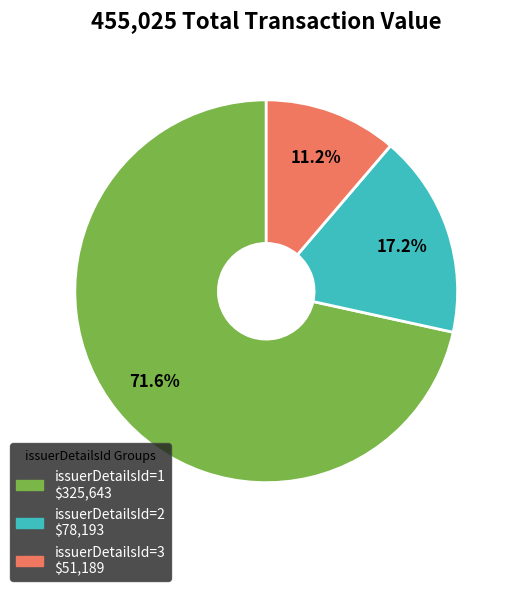

Does any single category account for the majority?

Yes